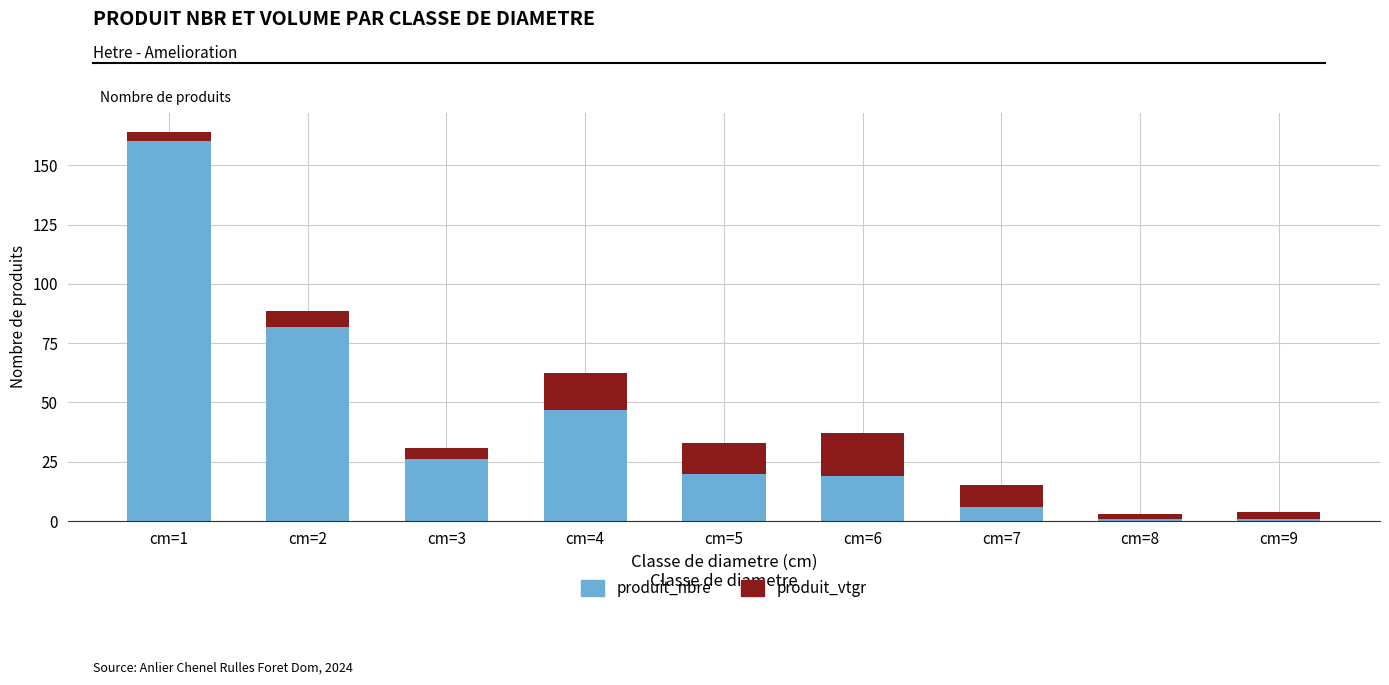

How many values in the produit_nbre series are below 20?

4